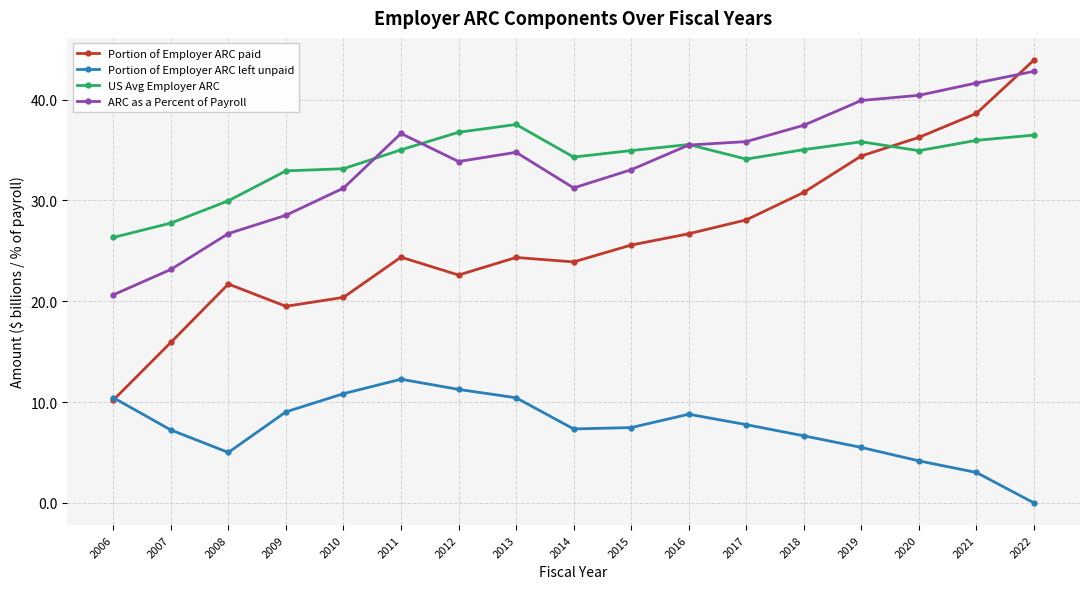

Between 2006 and 2007, which series saw the biggest shift?

Portion of Employer ARC paid